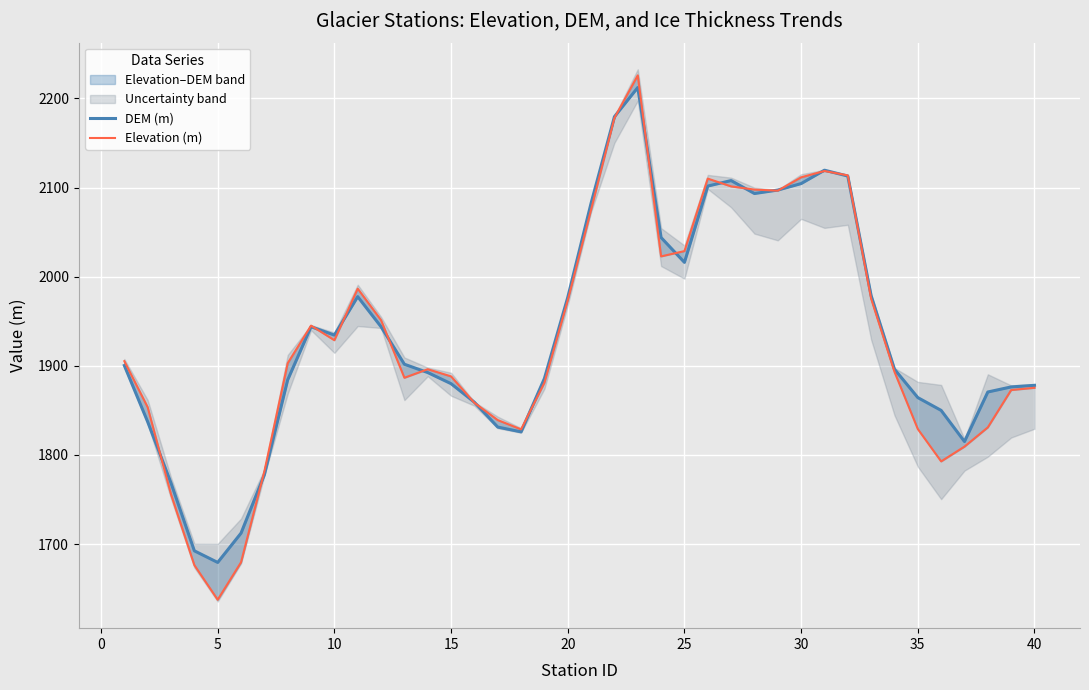

What is the sum of all Elevation (m) values?

77212.7